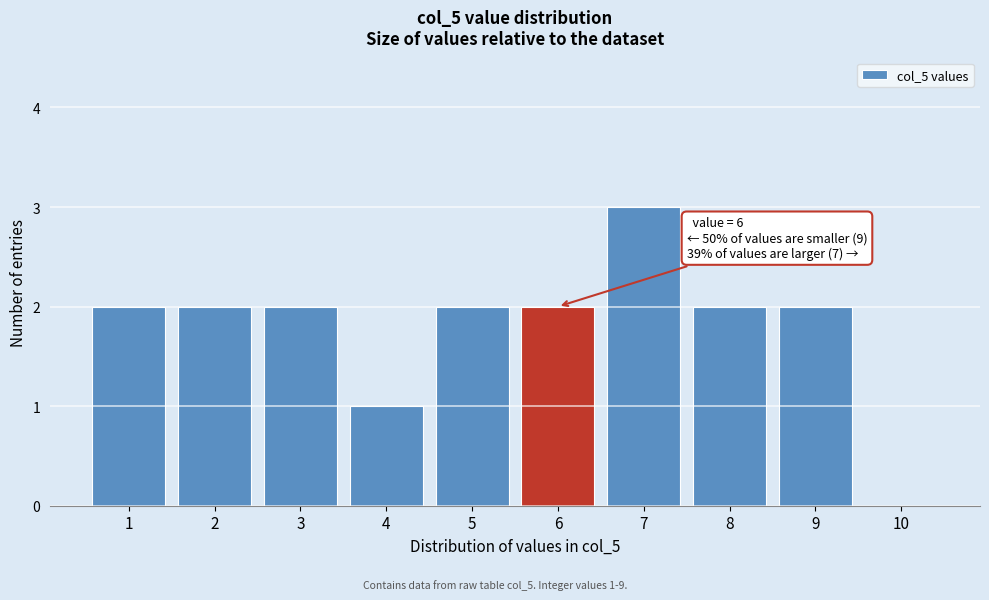

Reading left to right, transcribe all the data shown in this chart.

1=2	2=2	3=2	4=1	5=2	6=2	7=3	8=2	9=2	10=0